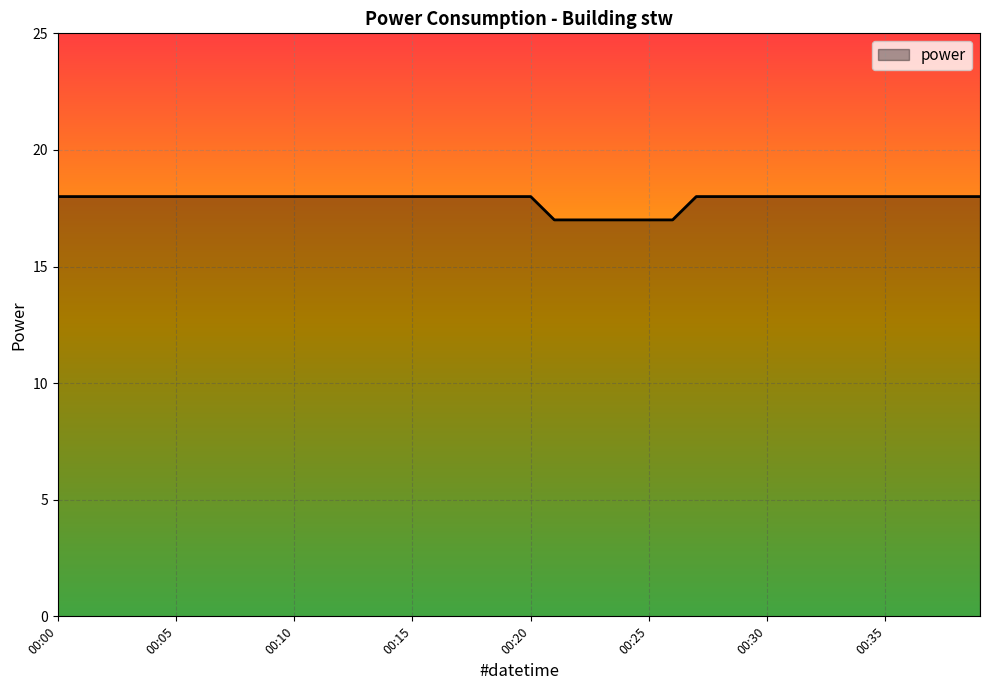

What is the minimum value shown in the chart?

17